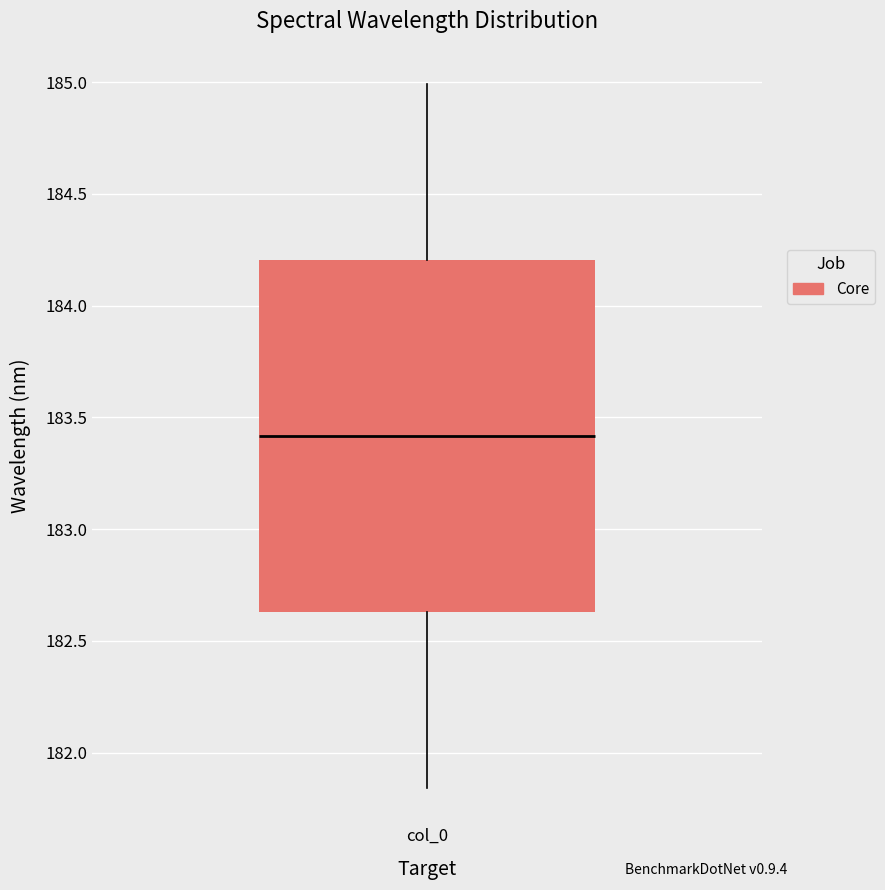

Transcribe this box plot: give where the median line is, the range the box spans, and where the two whiskers end, as read against the y-axis. The values are not printed on the chart, so give them approximately, as read against the axis.

median 183.40, box 182.65 to 184.20, whiskers 181.85 to 185.00